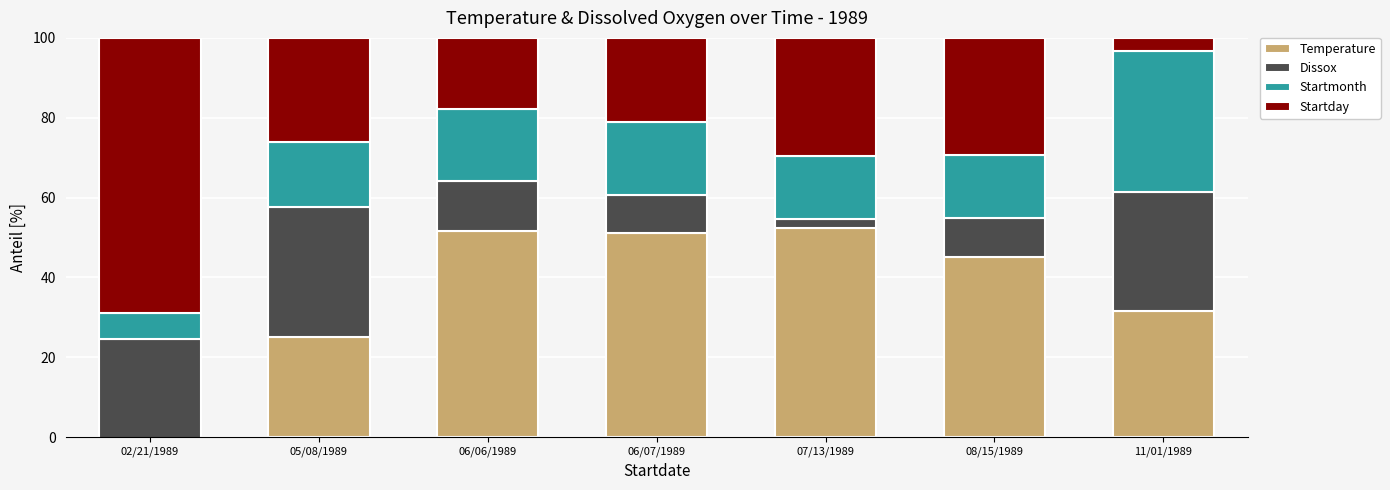

What is the lowest value of the Startday series?

3.2